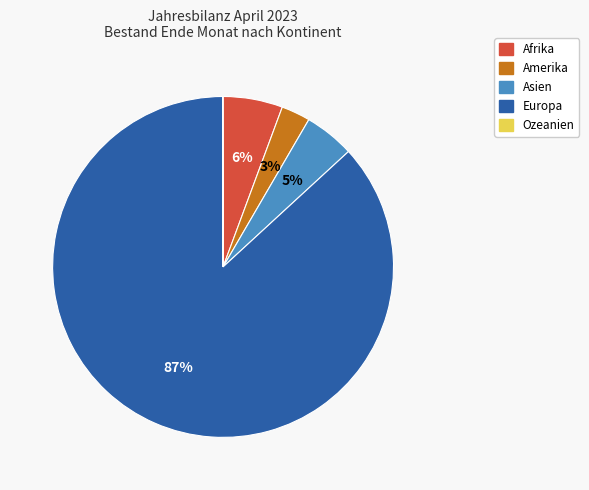

Is there a majority slice in this chart?

Yes